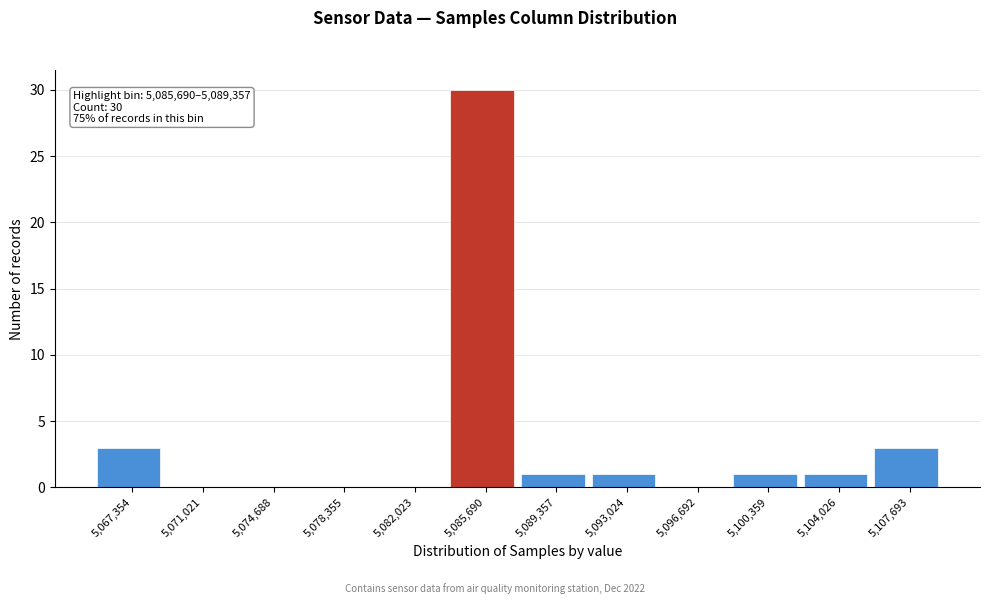

Reading left to right, transcribe all the data shown in this chart.

5,067,354=3	5,071,021=0	5,074,688=0	5,078,355=0	5,082,023=0	5,085,690=30	5,089,357=1	5,093,024=1	5,096,692=0	5,100,359=1	5,104,026=1	5,107,693=3